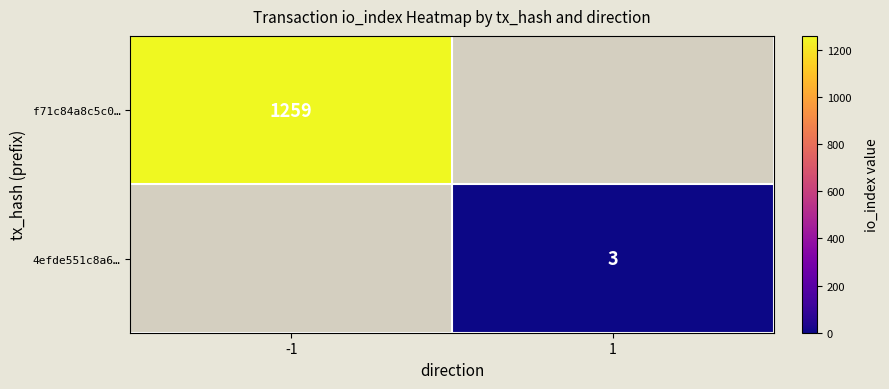

The value of f71c84a8c5c0… at -1 is 1259. True or false?

True